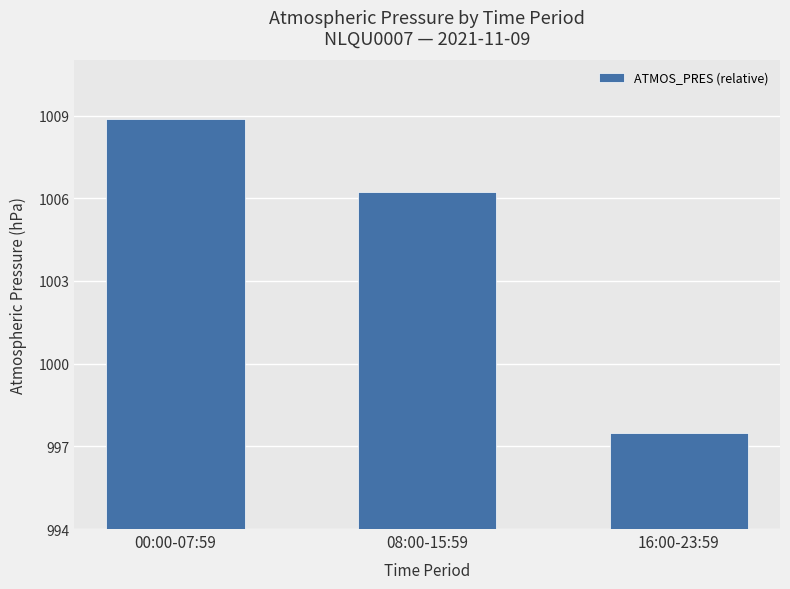

At which label does the data first exceed 12?

00:00-07:59